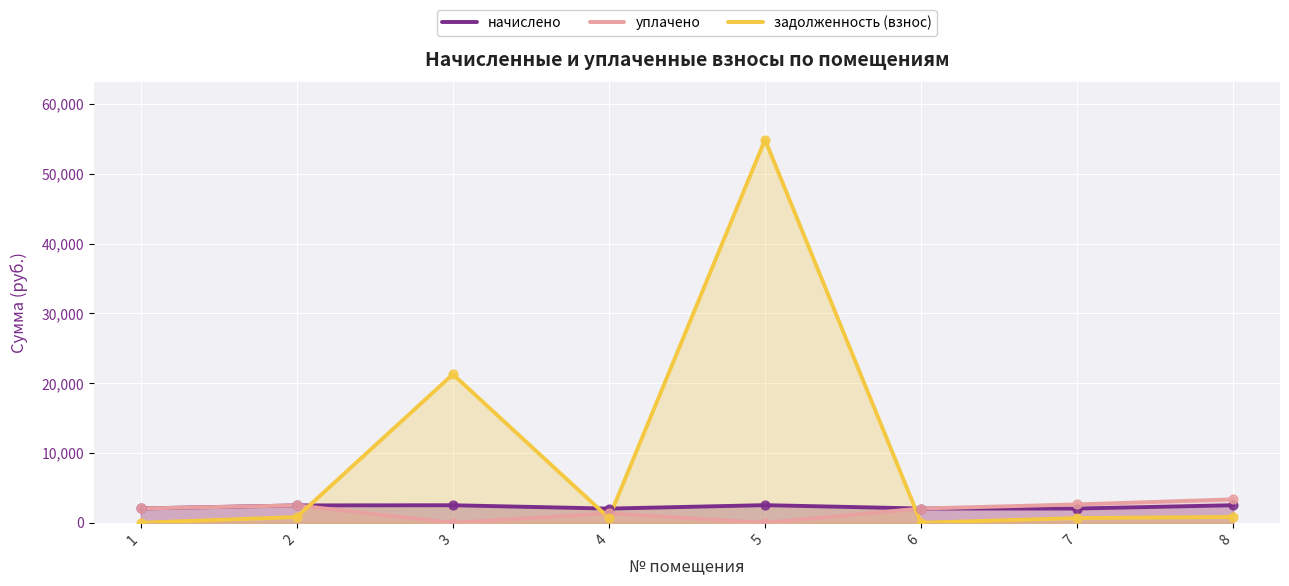

Which series reaches the minimum Y coordinate?

уплачено